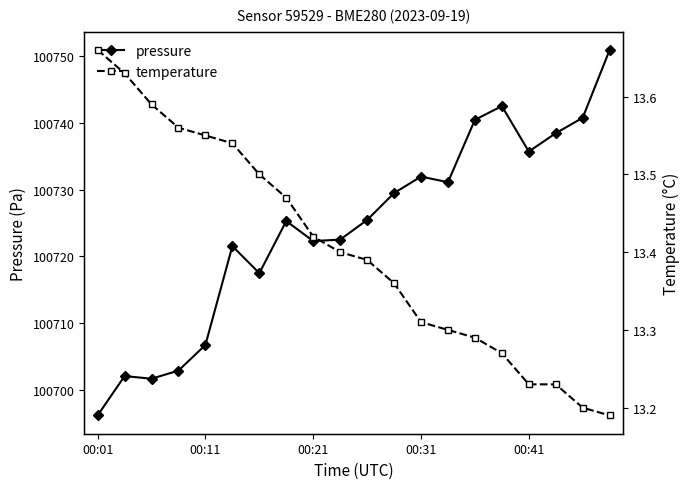

Is it true that pressure equals 172883.1 at 00:21?

False